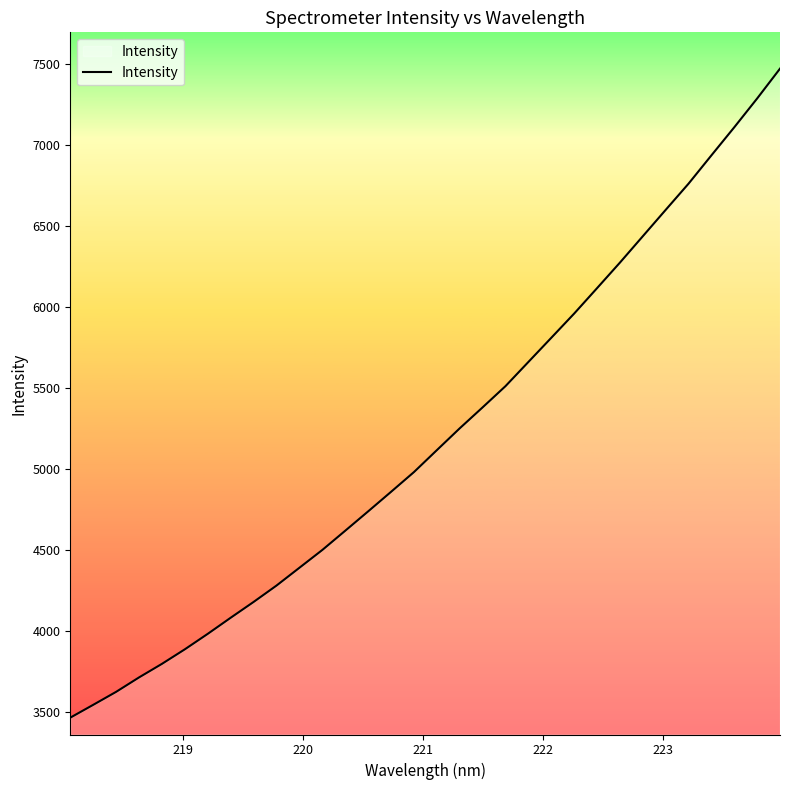

Does the chart display data point markers on the line(s)?

No